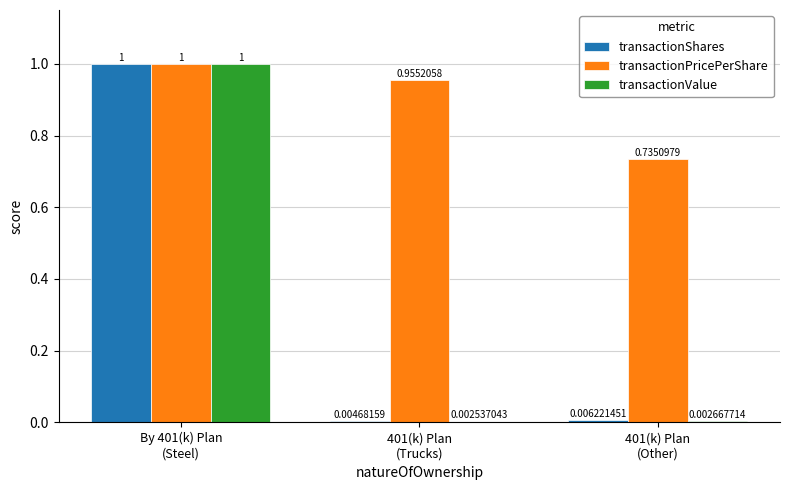

What is the total value across all series at By 401(k) Plan
(Steel)?

3.0